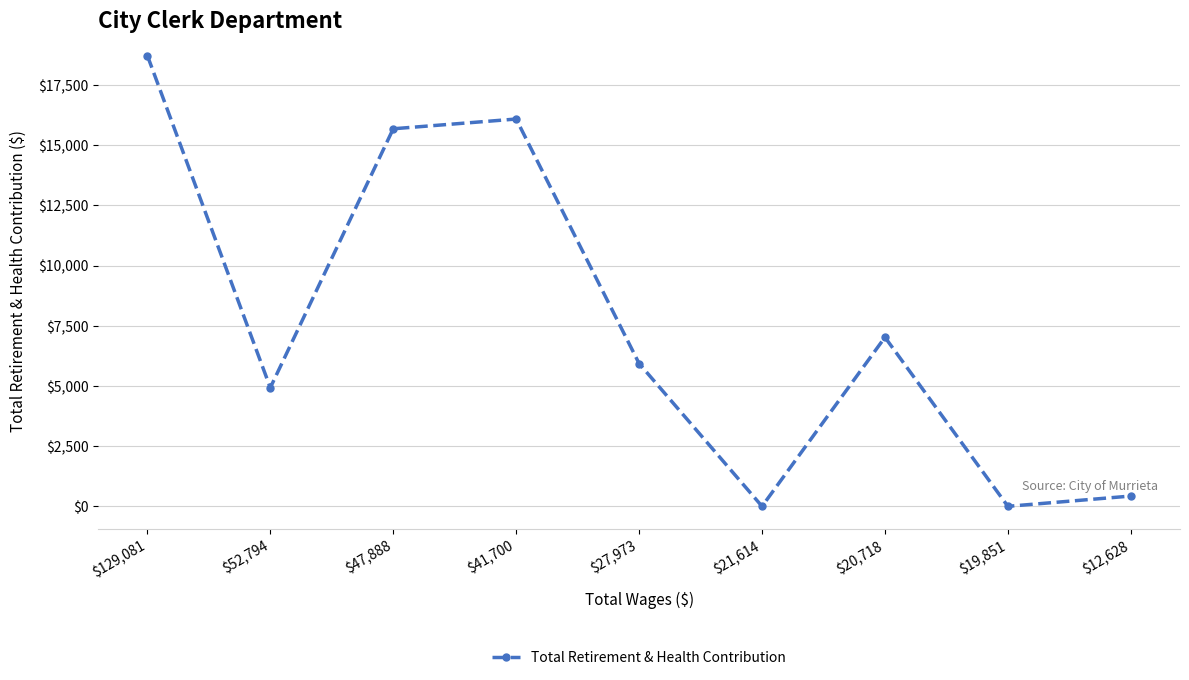

What is the maximum value shown in the chart?

18717